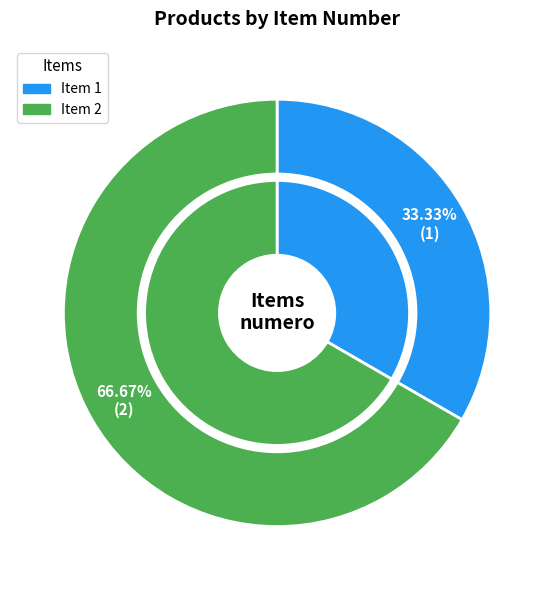

What is the largest slice in the pie chart?

v5G0A%2Fkf8pdg3mM07iELNw%3D%3D